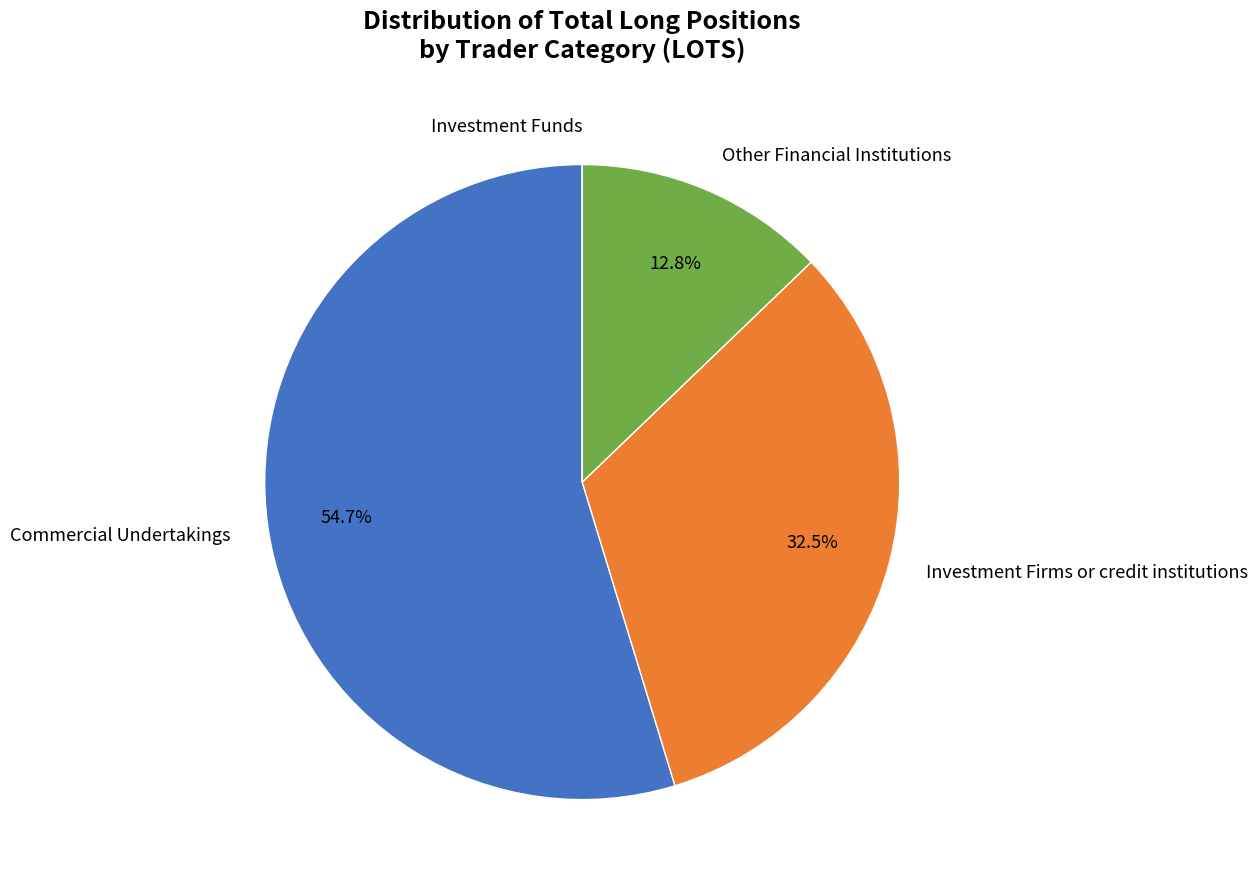

What is the largest slice in the pie chart?

Commercial Undertakings